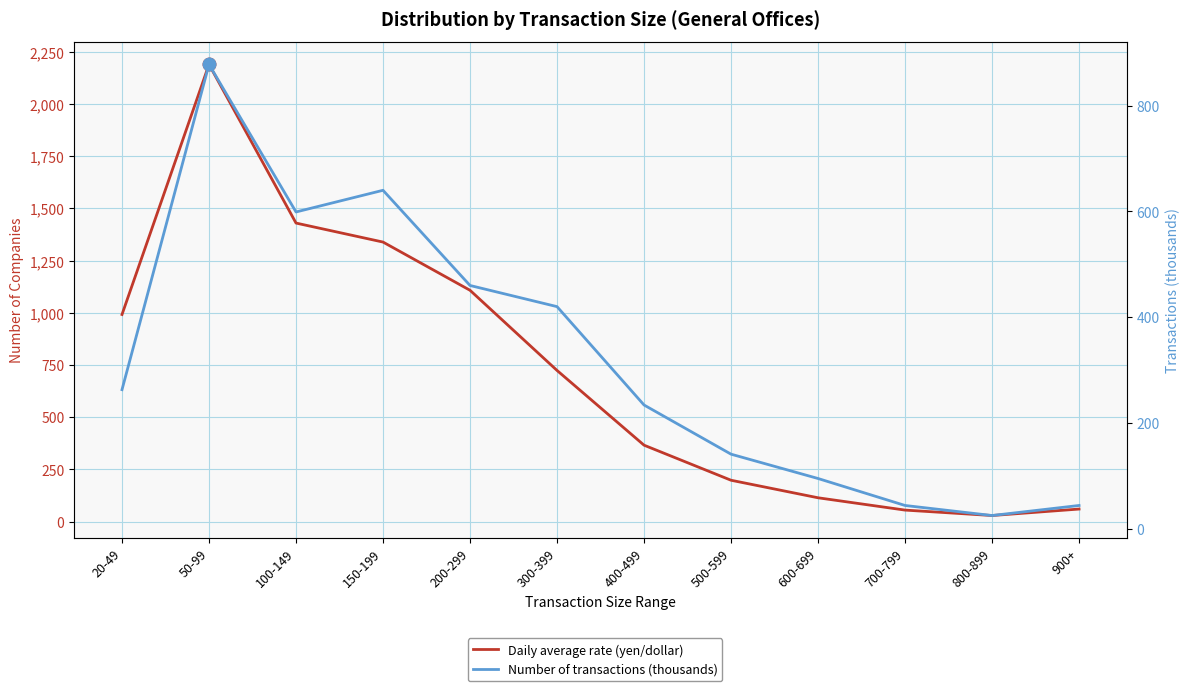

Between 20-49 and 800-899, which series saw the biggest shift?

Daily average rate (yen/dollar)